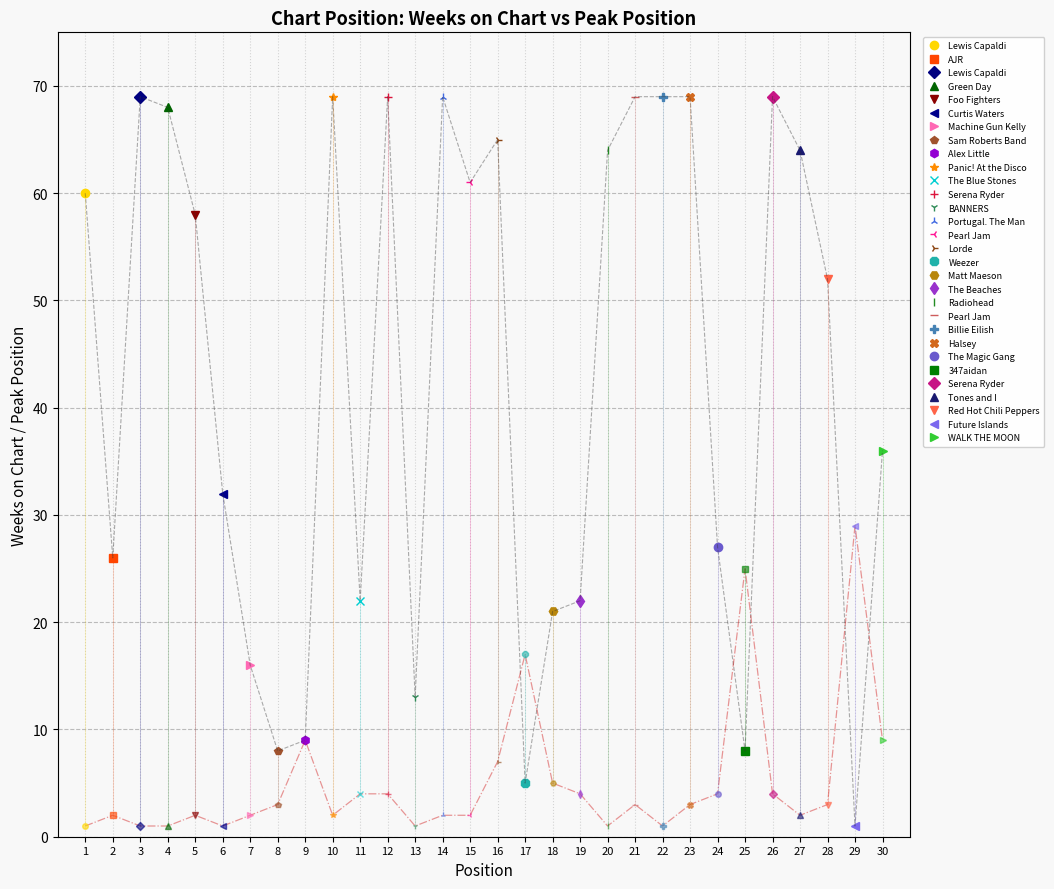

At which label is Weeks on Chart (trend) closest to 35?

30